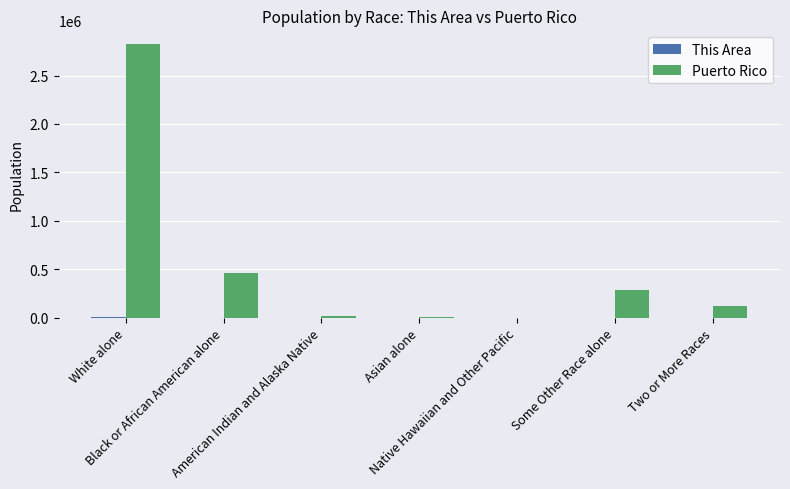

What is the average value of the Puerto Rico series?

532256